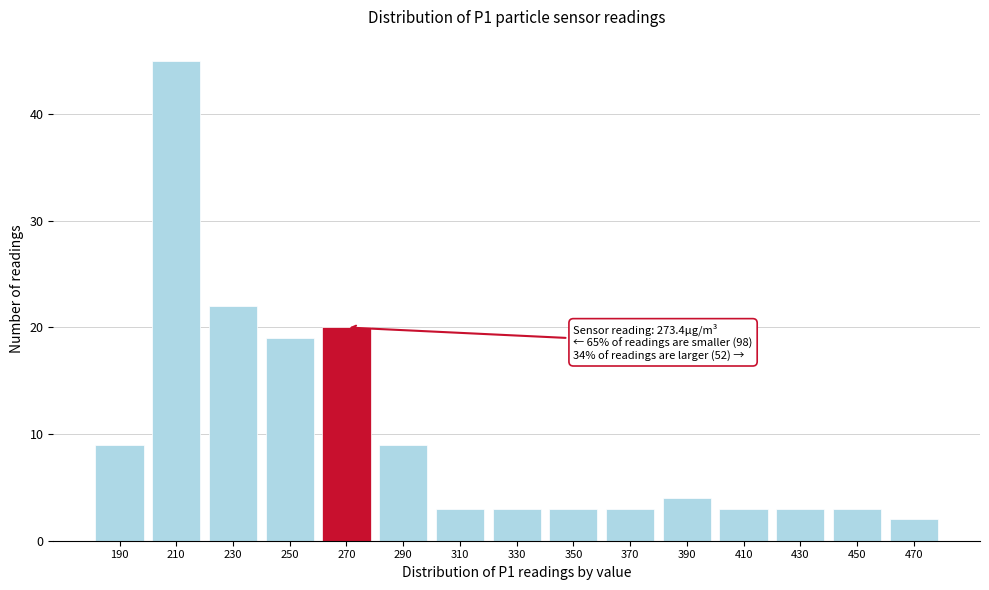

Reading left to right, transcribe all the data shown in this chart.

190=9	210=45	230=22	250=19	270=20	290=9	310=3	330=3	350=3	370=3	390=4	410=3	430=3	450=3	470=2